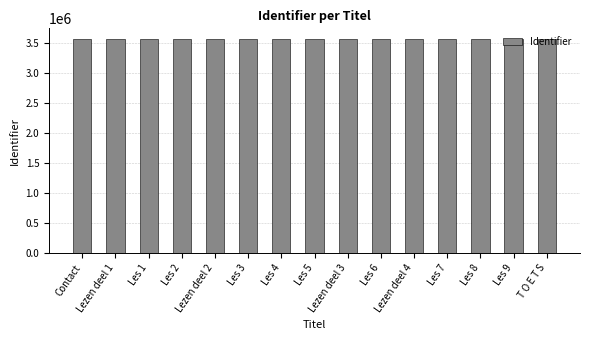

True or false: the data shows 4854306 at Les 3.

False